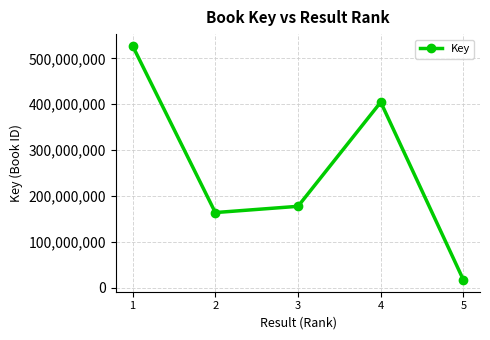

Reading left to right, list all the values displayed in this chart.

527514935	163852835	177496199	404714337	16754911